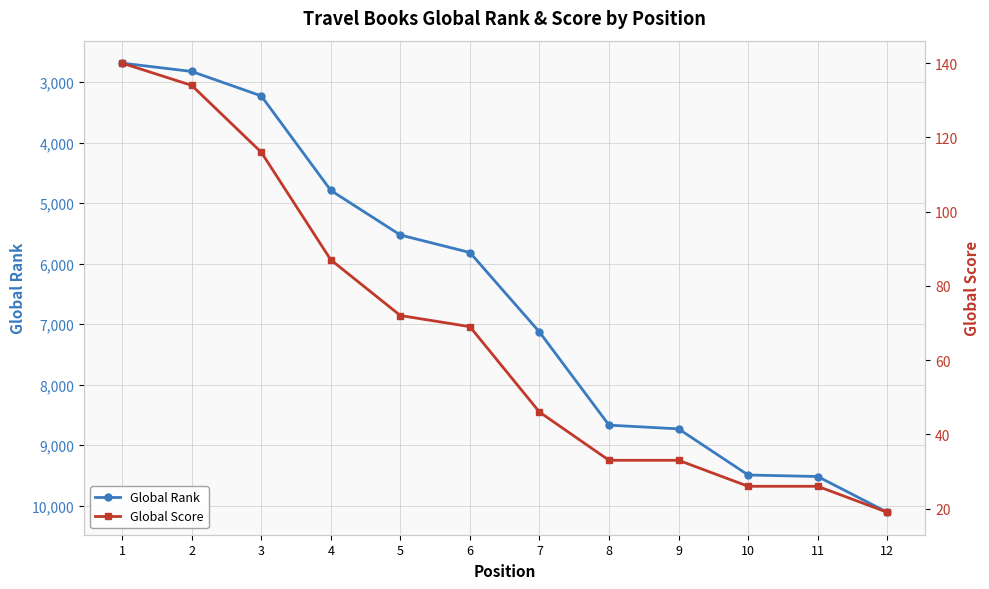

True or false: Global Rank and Global Score cross at least once.

False